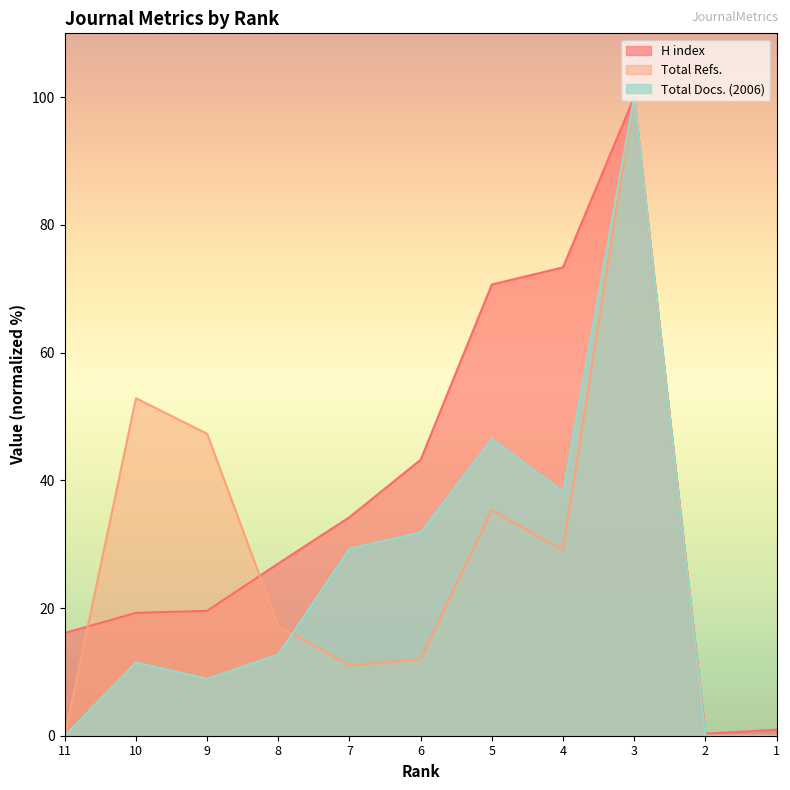

Is the value of H index at 10 greater than the value of Total Refs. at 1?

Yes